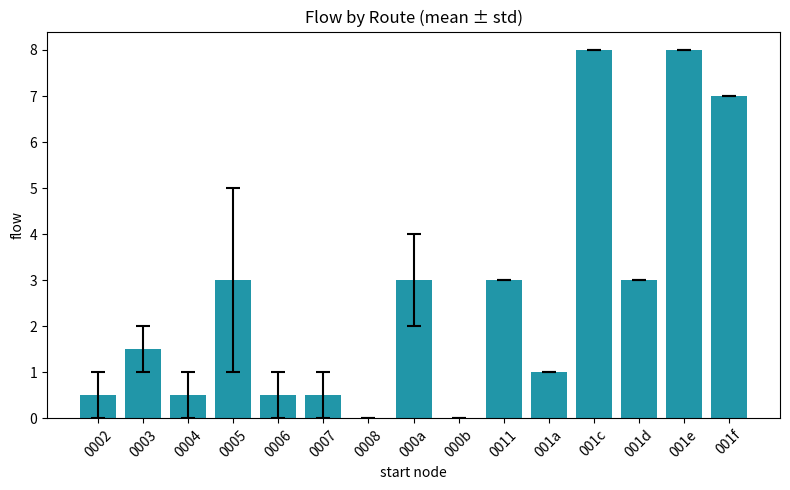

The value at 001c is 8.0. True or false?

True